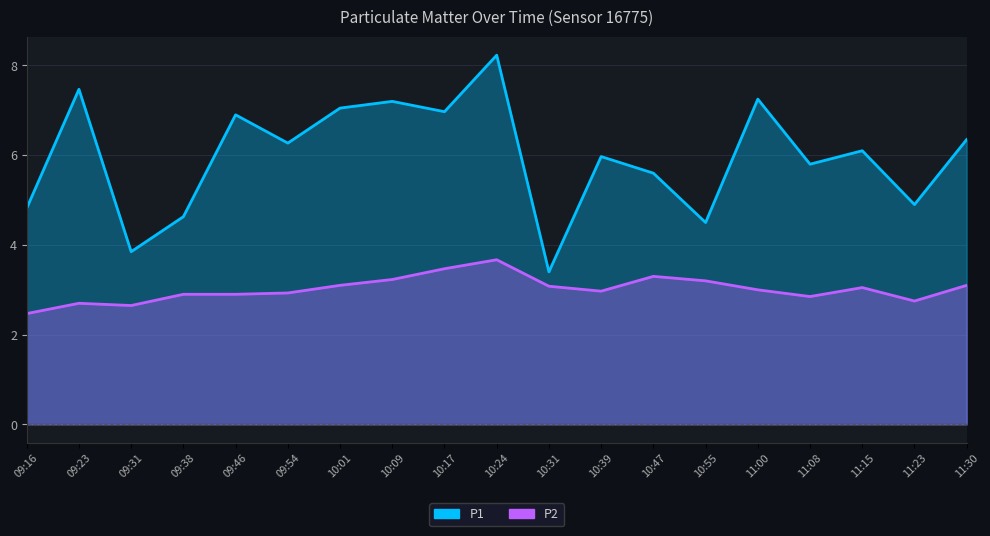

Rank the series at 10:39 from highest to lowest value.

P1, P2